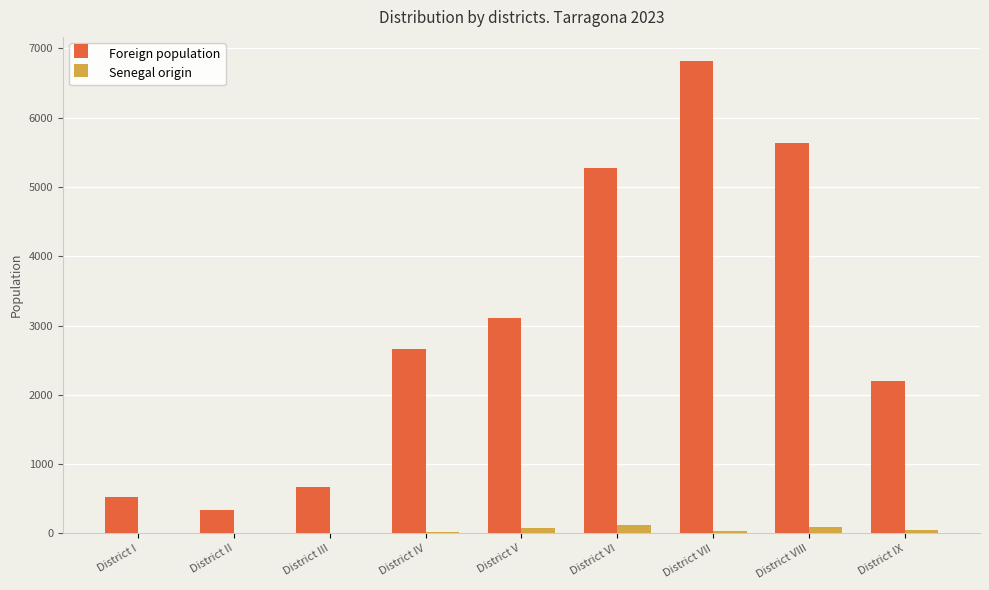

True or false: Foreign population has a value of 6823 at District VII.

True